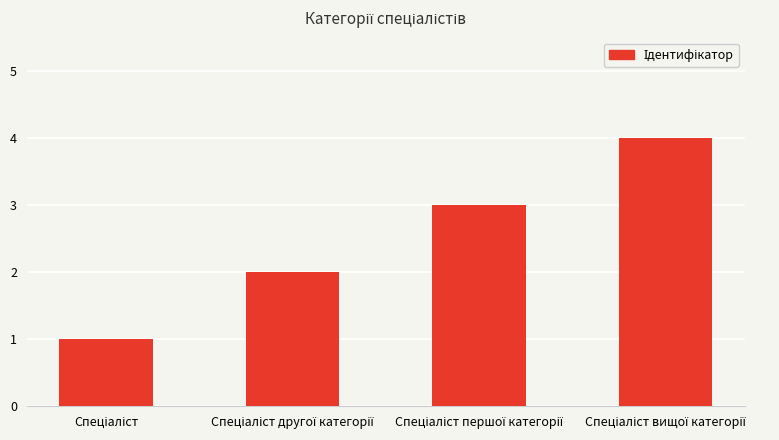

How many bars are there in total?

4